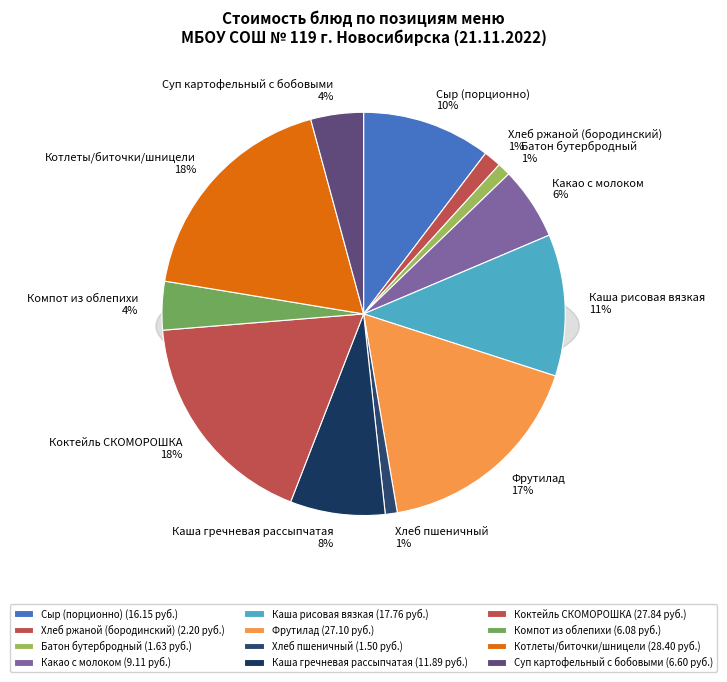

What is the smallest slice in the pie chart?

Хлеб пшеничный